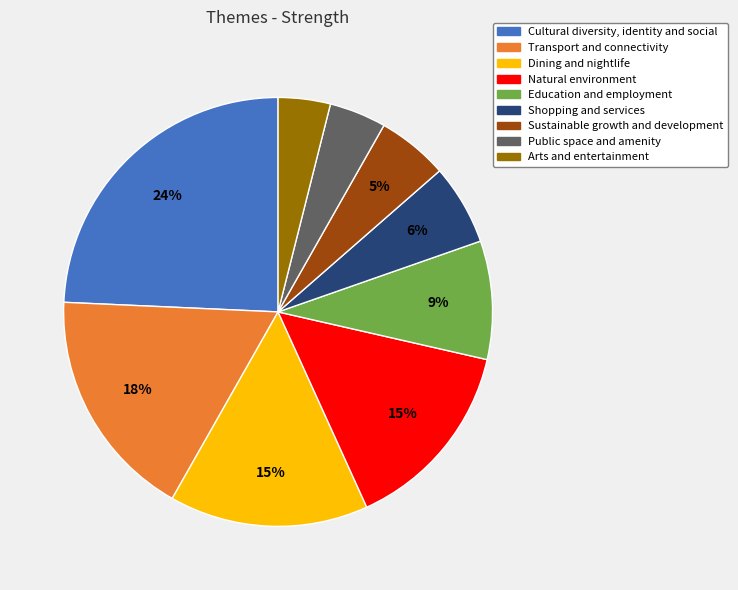

To the nearest percent, what percentage of the pie is Dining and nightlife?

15%